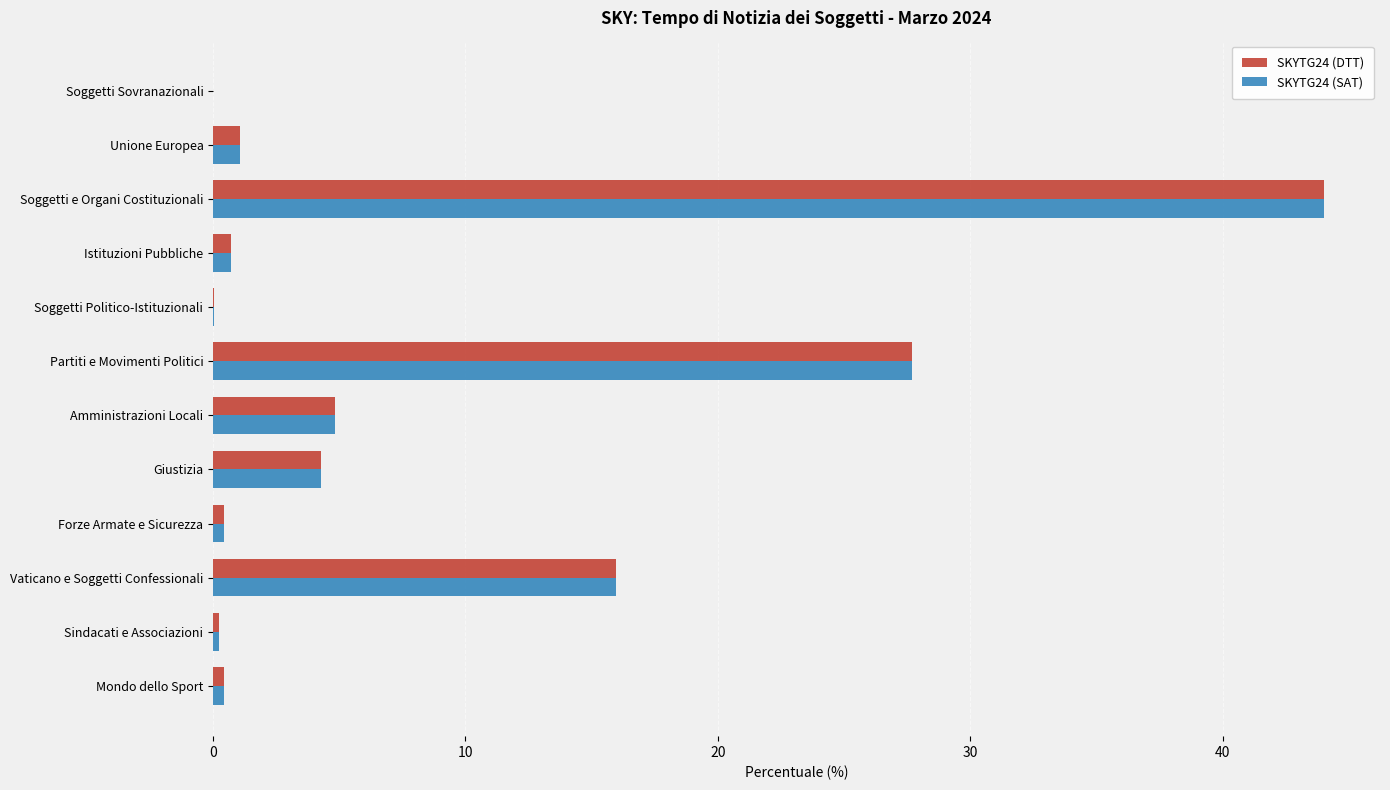

At which category is the sum across all series the highest?

Soggetti e Organi Costituzionali